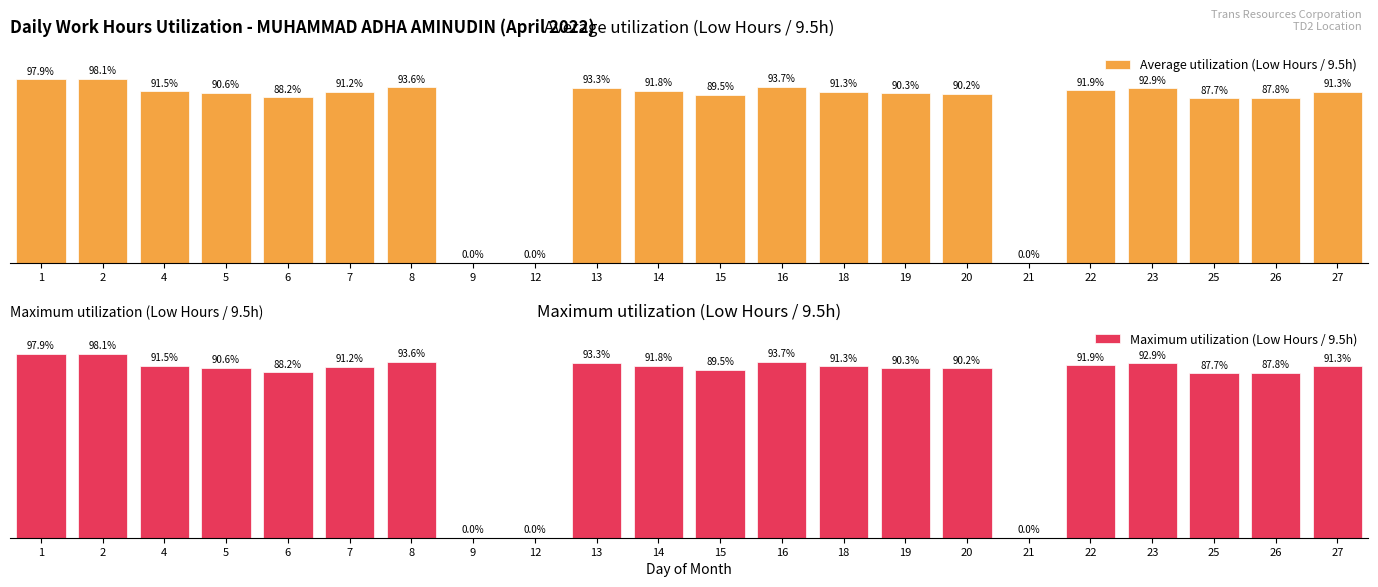

Rank the series by their maximum value, from lowest to highest.

Average utilization (Low Hours / 9.5h), Maximum utilization (Low Hours / 9.5h)